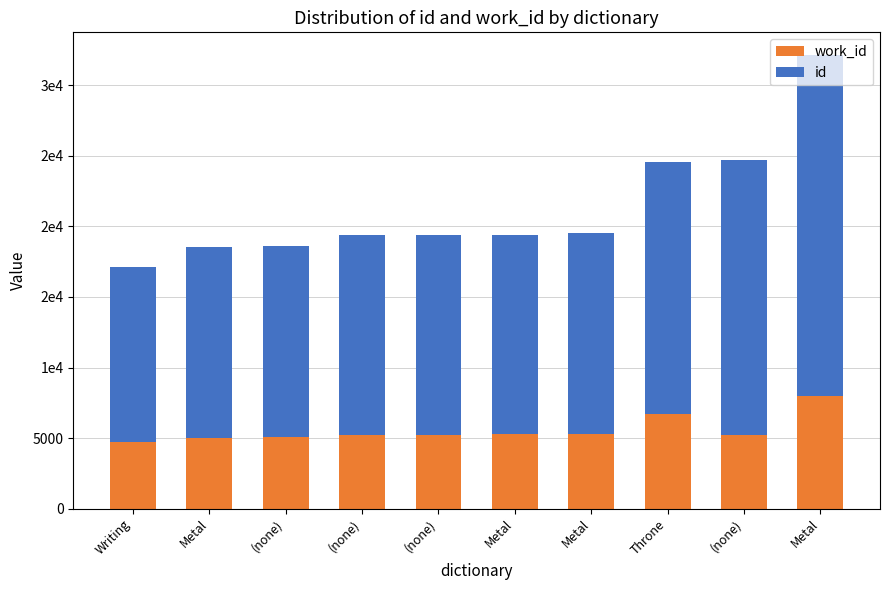

What is the total value across all series at Metal?

18567